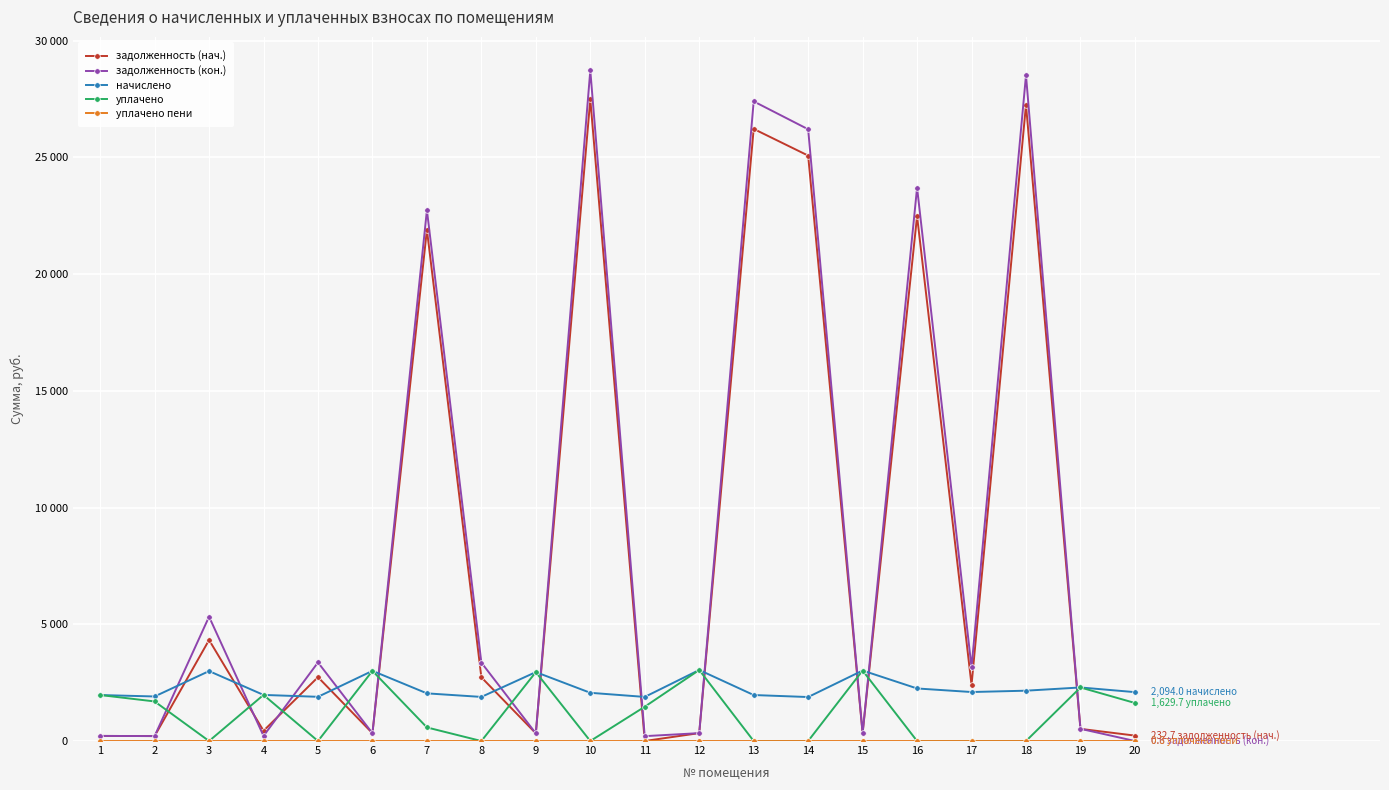

True or false: уплачено пени and начислено intersect in this chart.

False